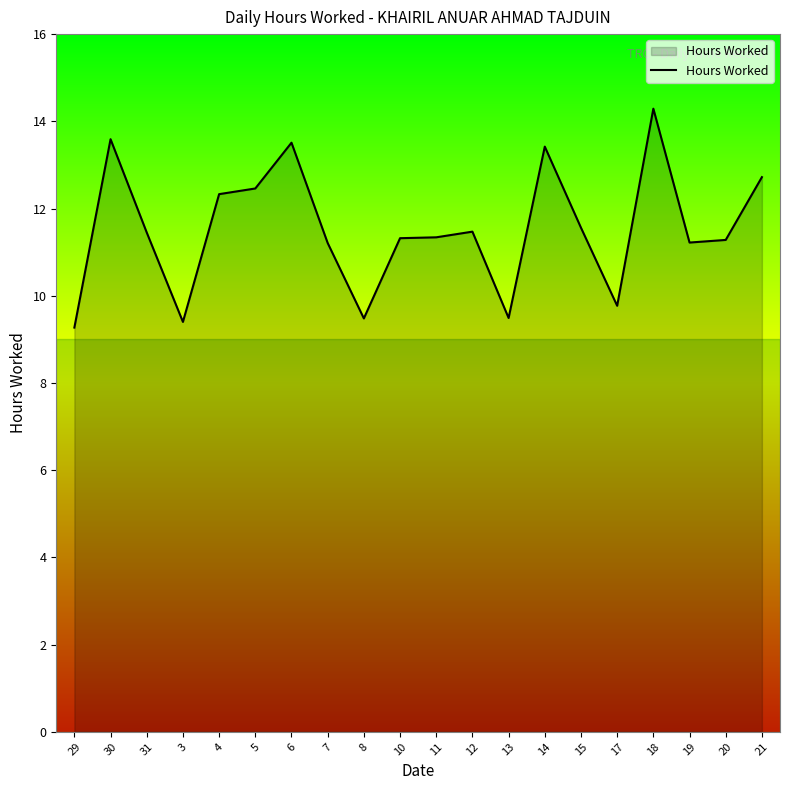

What is the ratio of the value at 14 to the value at 30?

1.0